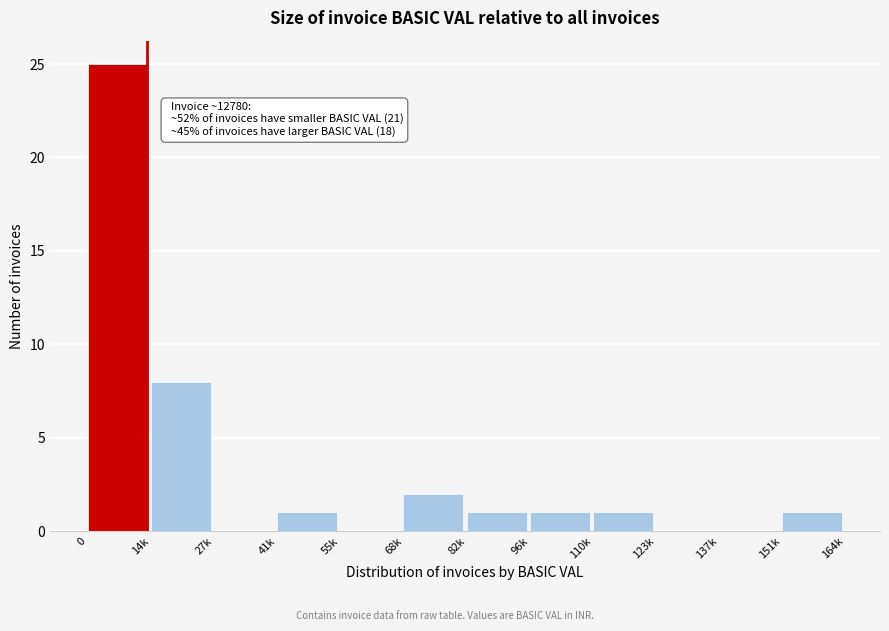

Reading left to right, transcribe all the data shown in this chart.

0=25	14k=8	27k=0	41k=1	55k=0	68k=2	82k=1	96k=1	110k=1	123k=0	137k=0	151k=1